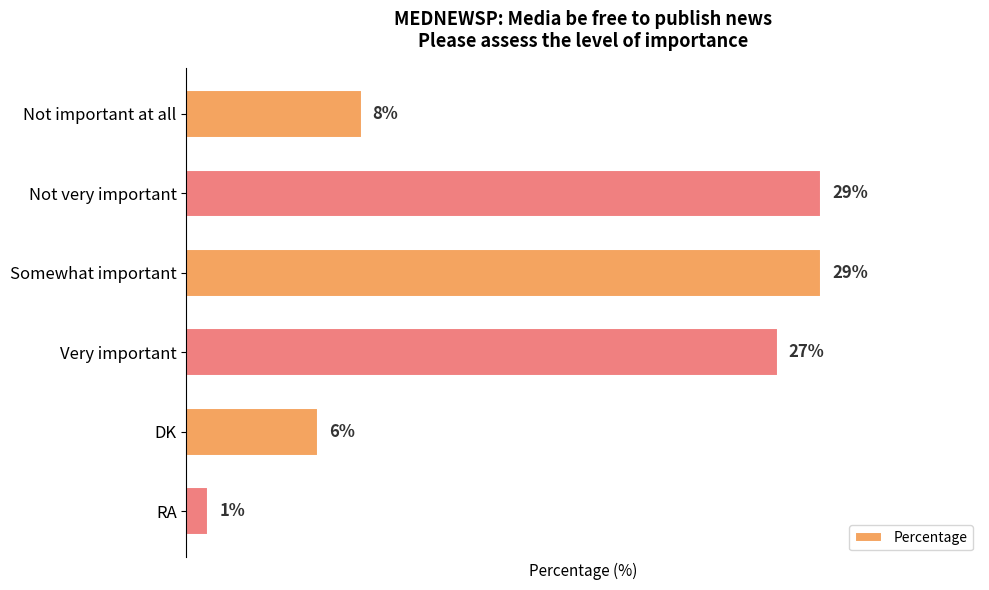

At which category does the chart reach its minimum across all series?

RA